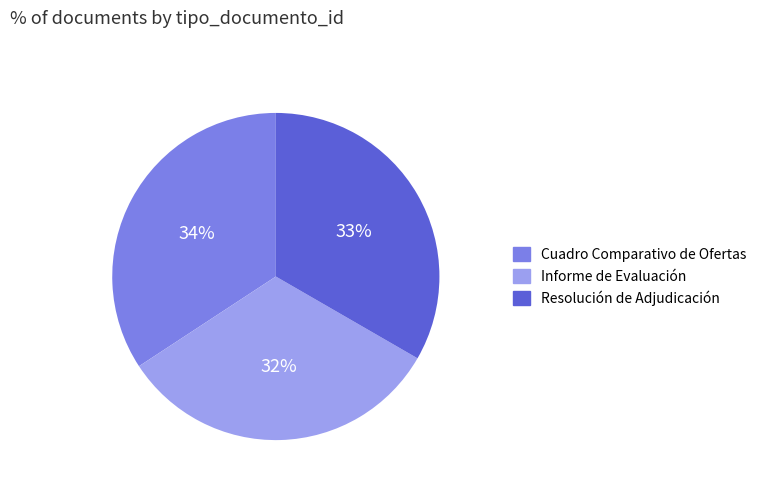

To the nearest percent, what portion does Resolución de Adjudicación represent?

33%